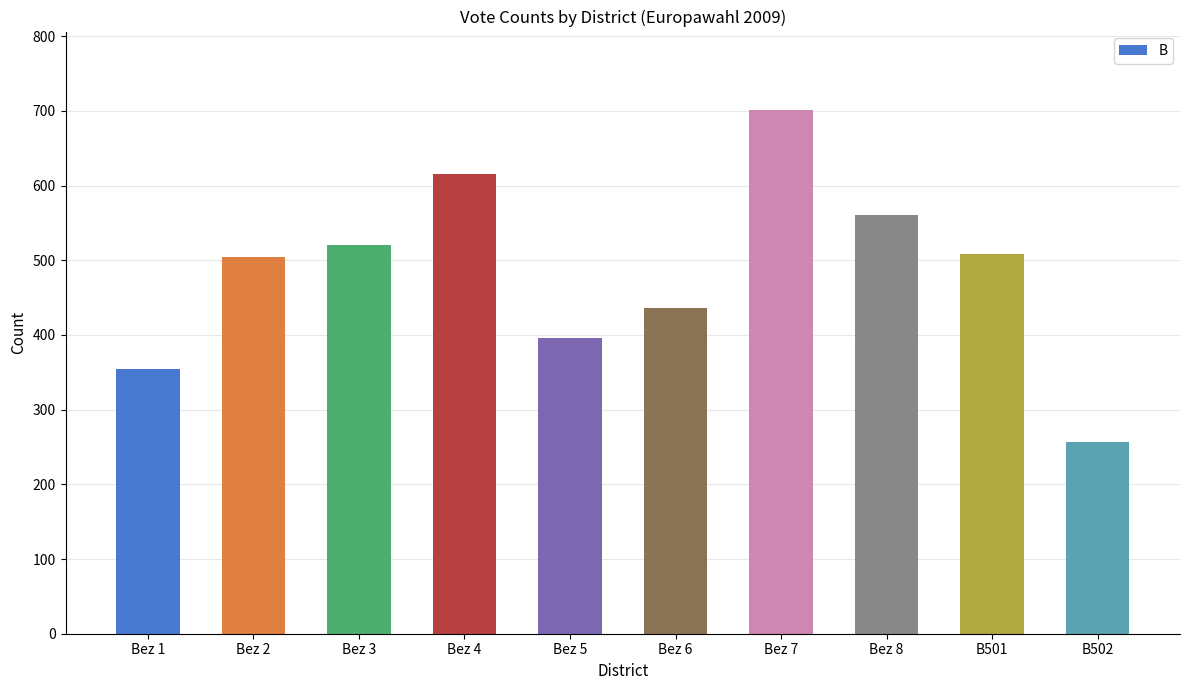

Which category has the lowest value across all series?

B502